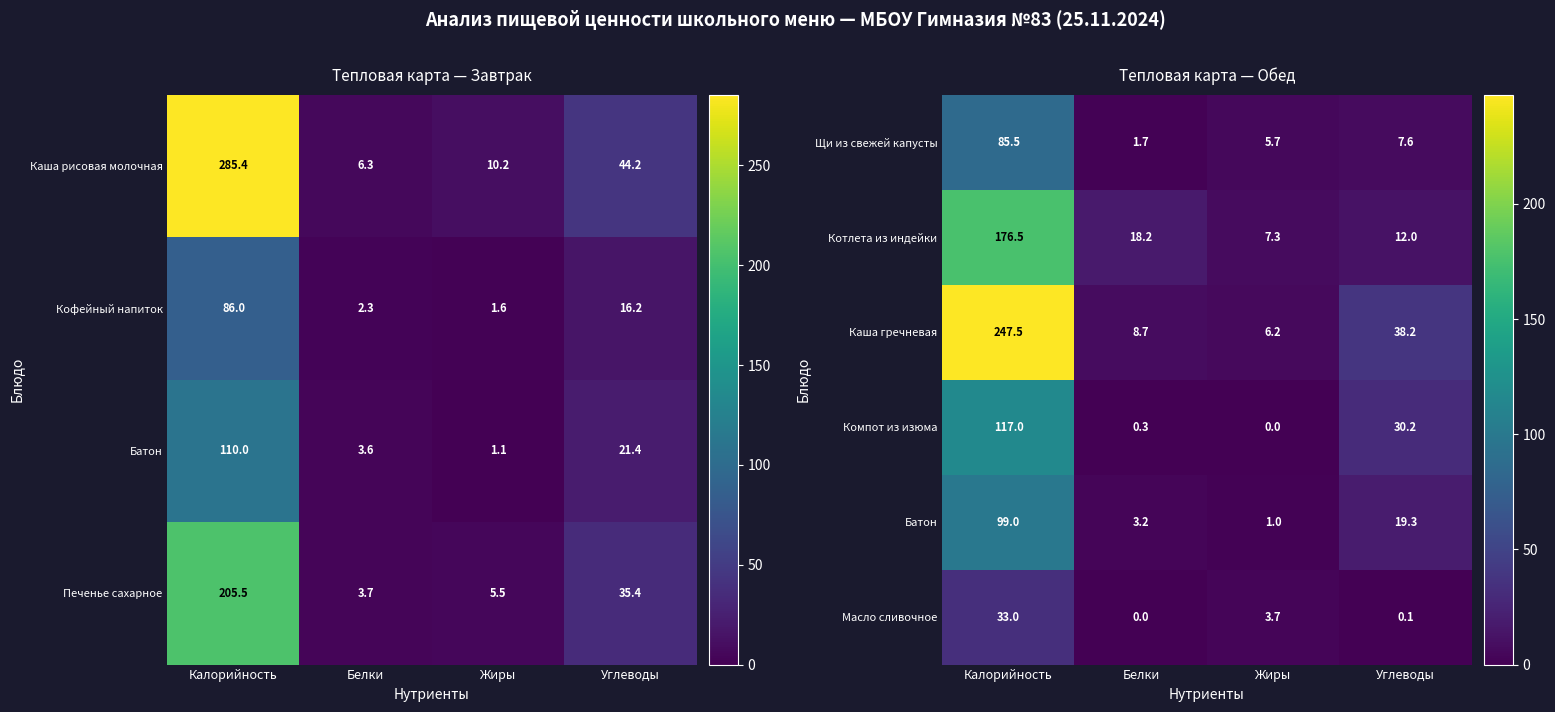

What is the sum of the Щи из свежей капусты values at Белки and Углеводы?

9.3